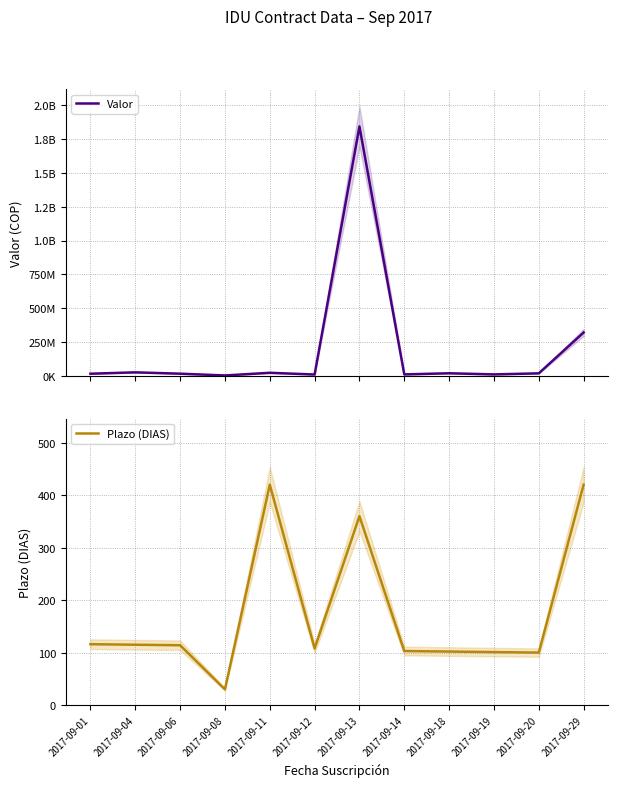

What are all the series names shown in the legend?

Valor, Plazo (DIAS)